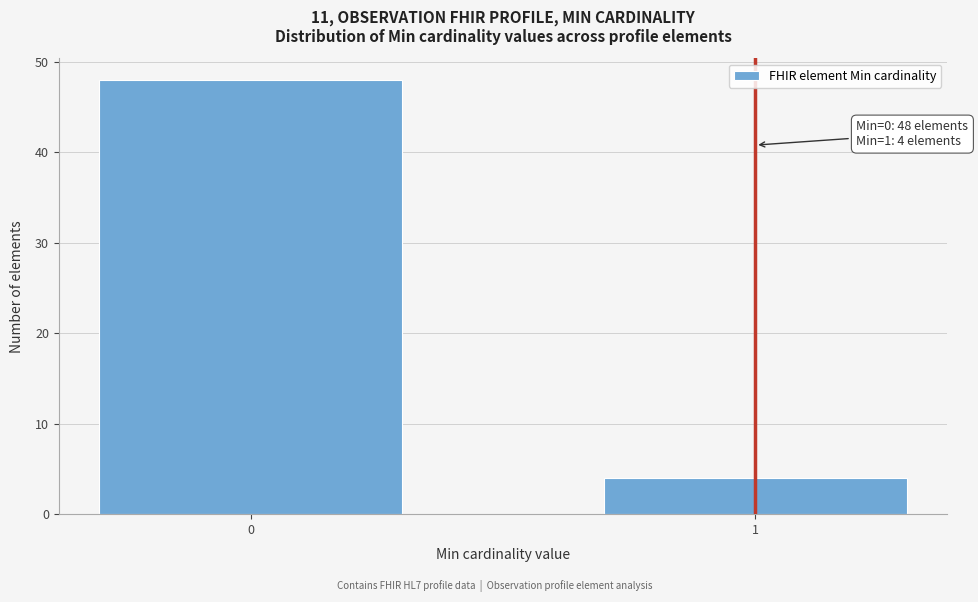

Reading right to left, extract all data points from this chart.

4	48